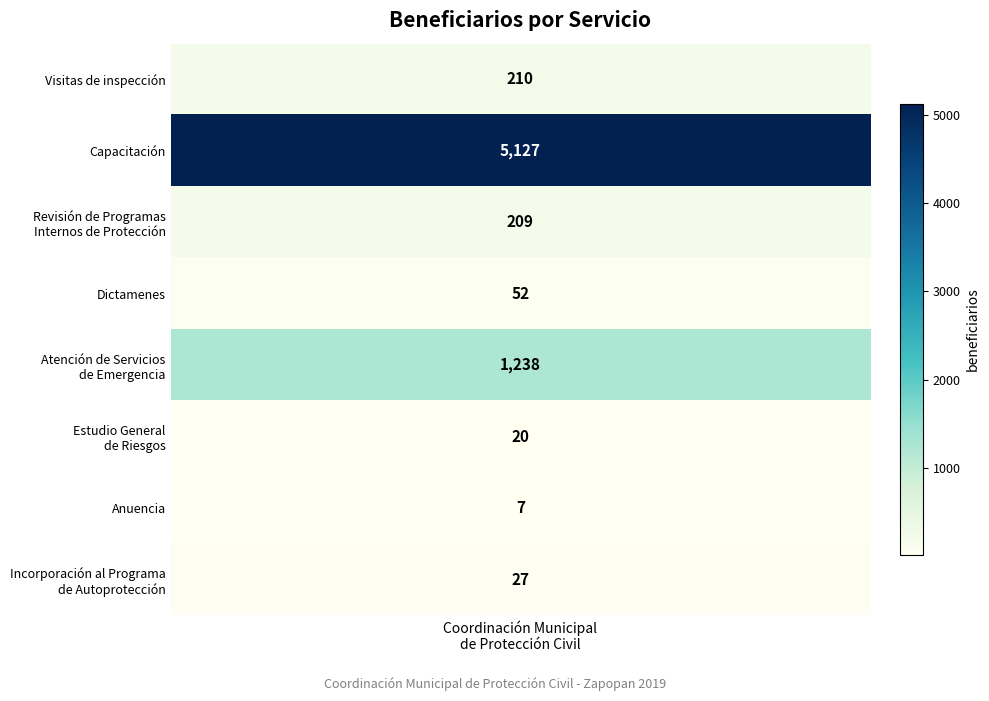

Which series has the largest range (max minus min)?

Capacitación